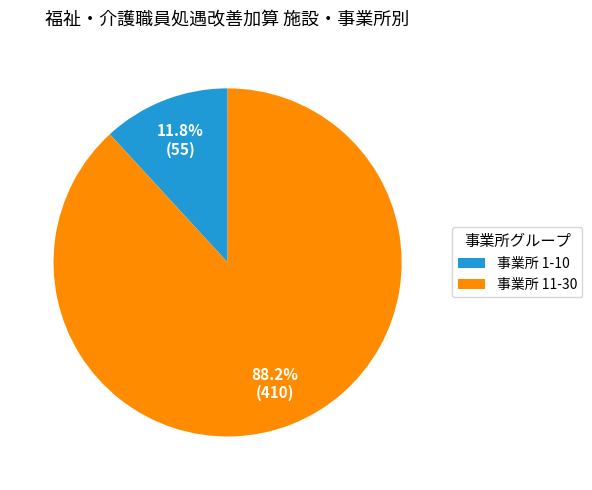

Which category has the biggest portion of the pie?

事業所 11-30